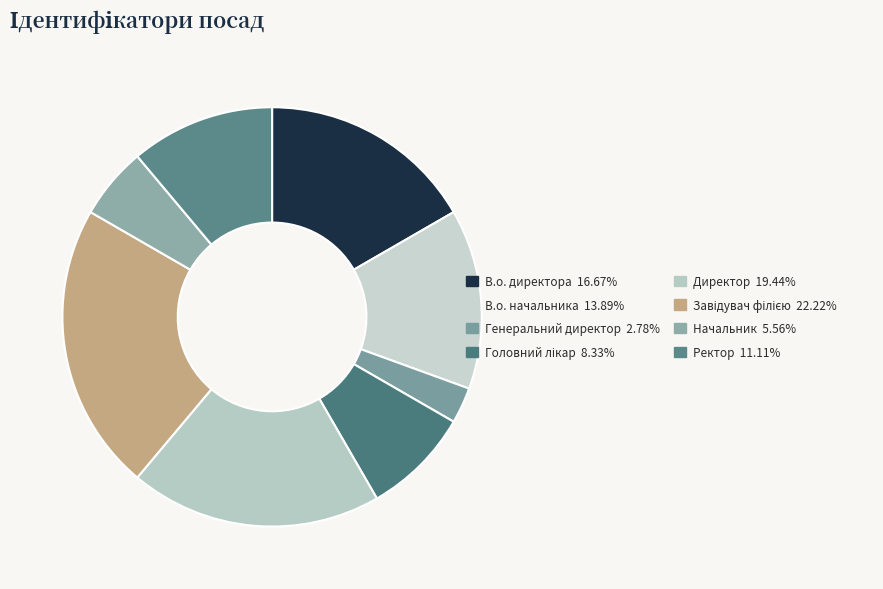

What is the total percentage of Ректор and В.о. директора?

27.8%